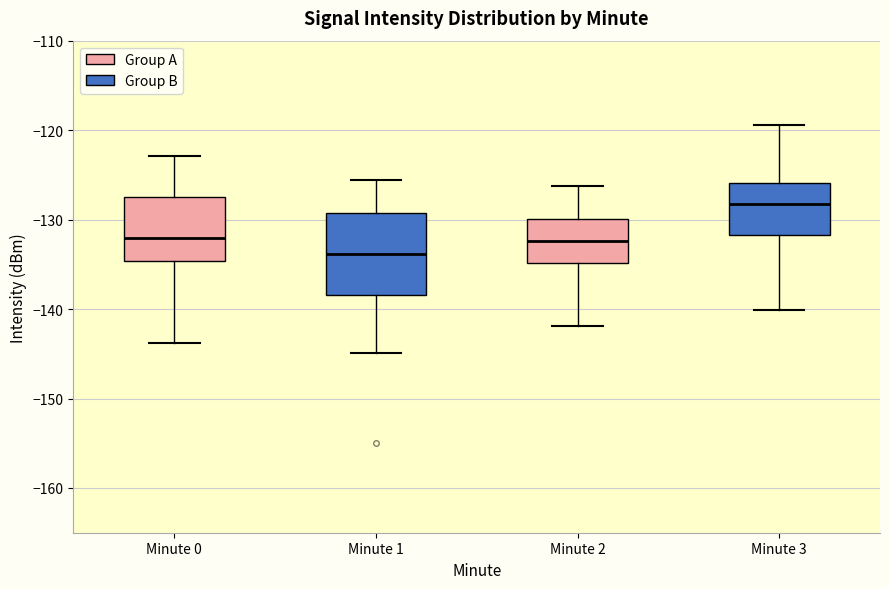

Reading left to right, read every box against the y-axis: the position of its median line, the range the box covers, and the ends of its whiskers. The values are not printed on the chart, so give them approximately, as read against the axis.

Minute 0: median -132, box -135 to -128, whiskers -144 to -123
Minute 1: median -134, box -138 to -129, whiskers -145 to -126
Minute 2: median -132, box -135 to -130, whiskers -142 to -126
Minute 3: median -128, box -132 to -126, whiskers -140 to -119